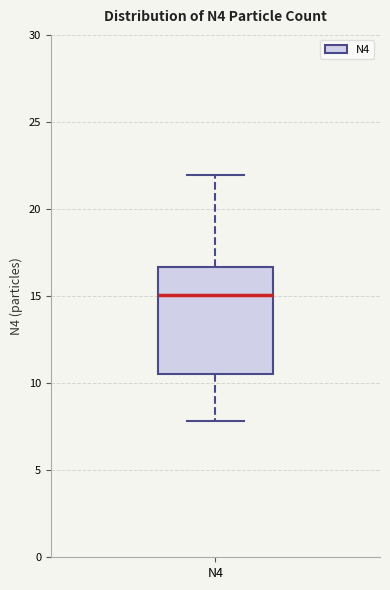

Transcribe this box plot: give where the median line is, the range the box spans, and where the two whiskers end, as read against the y-axis. The values are not printed on the chart, so give them approximately, as read against the axis.

median 15.0, box 10.5 to 16.5, whiskers 8.0 to 22.0